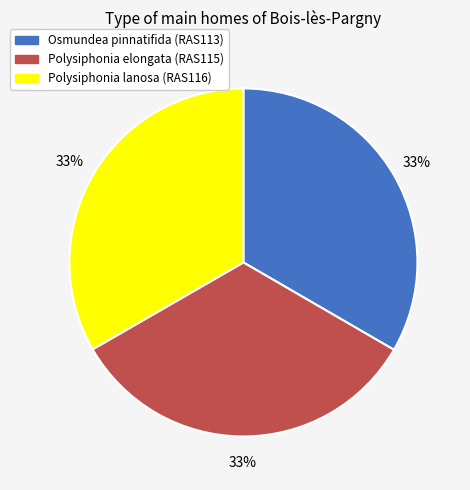

Count the number of slices in the pie.

3